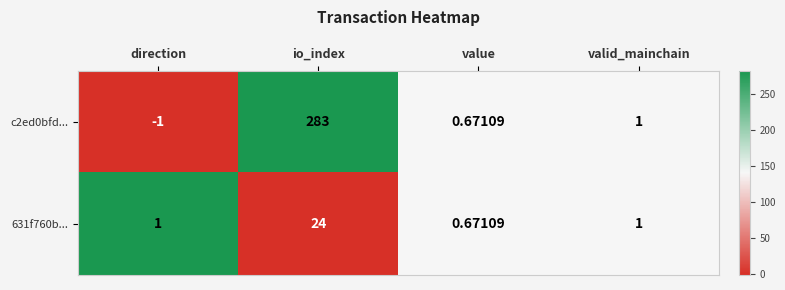

At which label is c2ed0bfd... closest to 141?

valid_mainchain